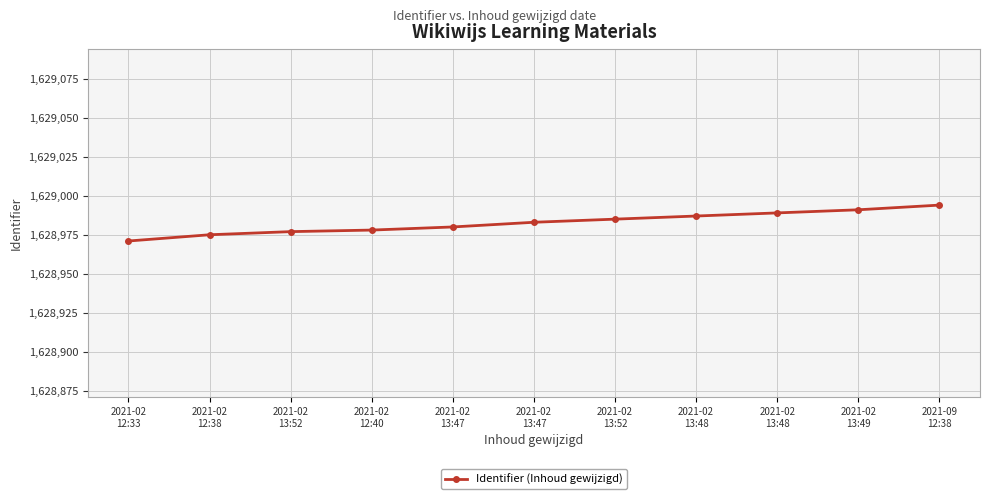

What is the minimum value shown in the chart?

1628971